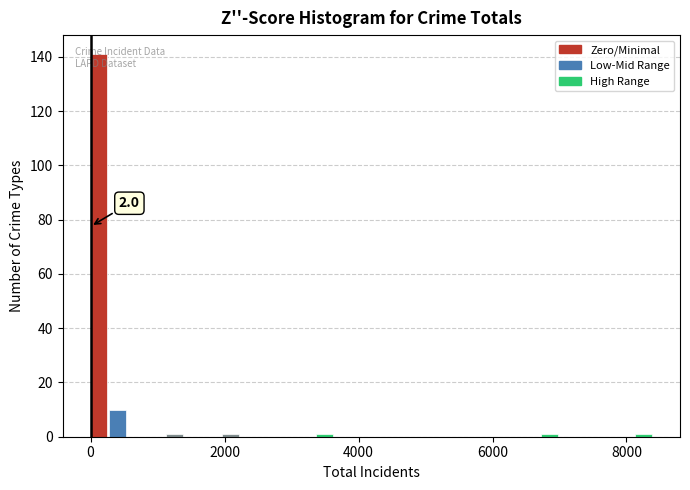

Around what value on the x-axis is the tallest bar? Give the approximate position of its centre, as read against the axis.

200